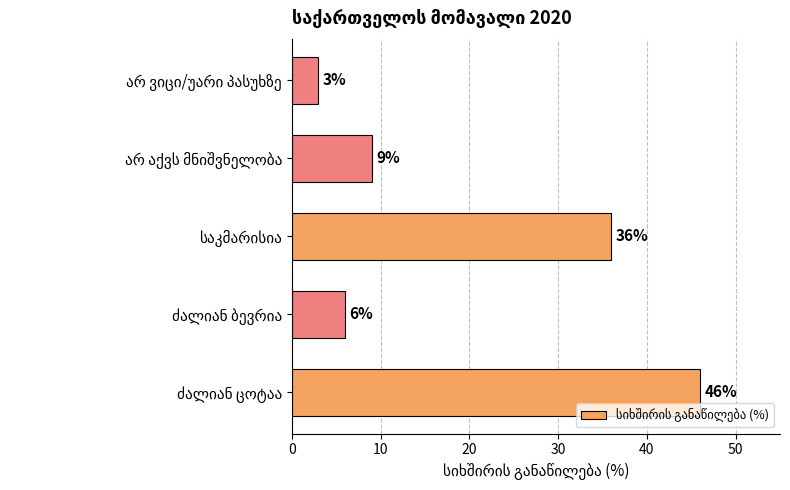

What is the smallest value displayed?

3